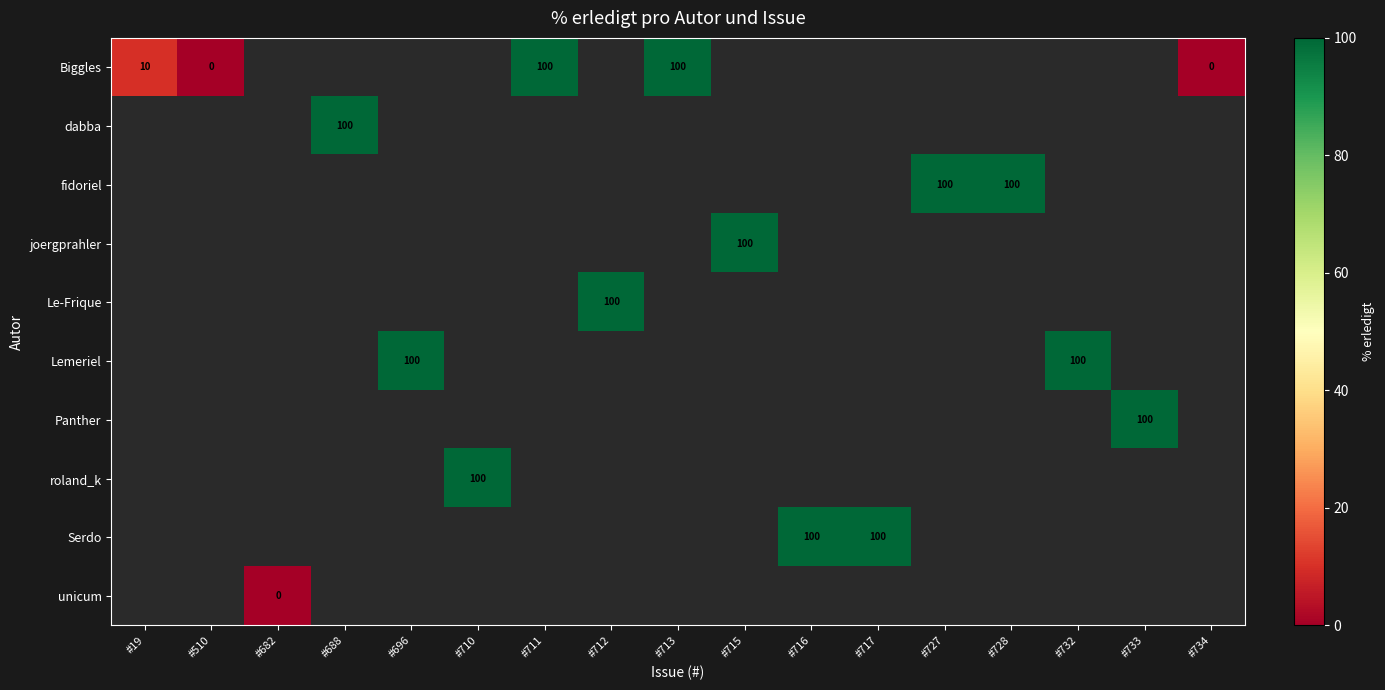

At how many categories does at least one series exceed 93?

13